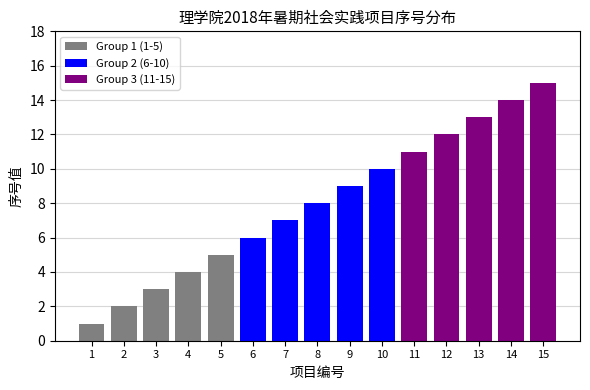

List the series in order of their peak value, highest first.

Group 3 (11-15), Group 2 (6-10), Group 1 (1-5)